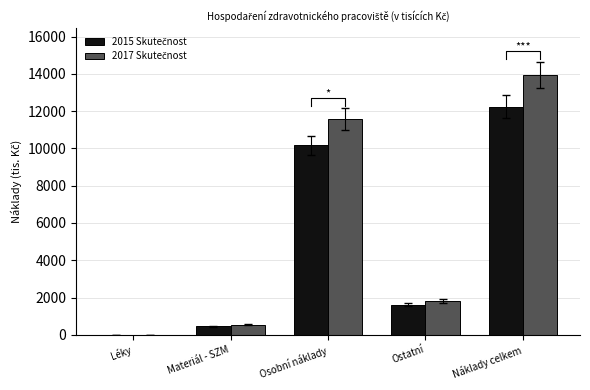

What is the total value across all series at Materiál - SZM?

1020.0